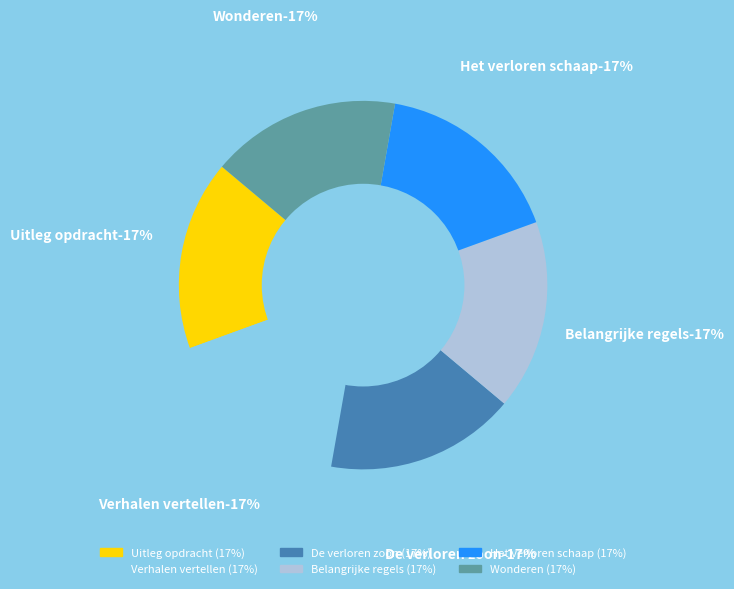

Which slice is the largest?

Wonderen